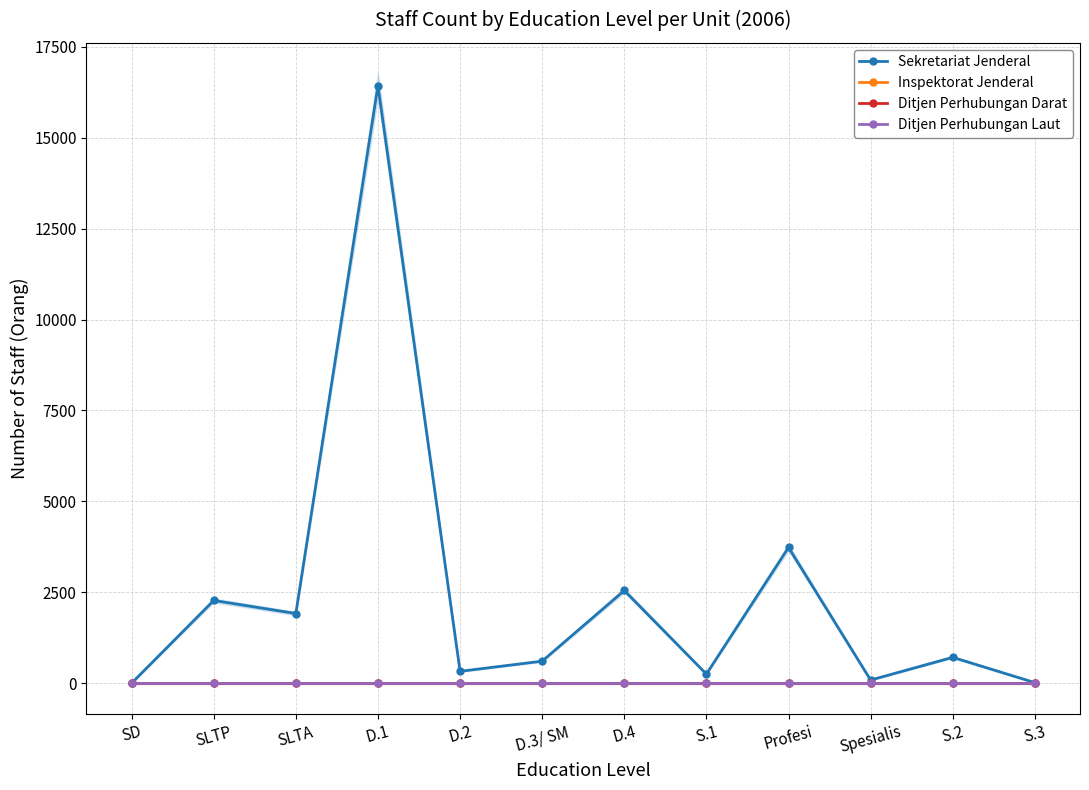

True or false: Inspektorat Jenderal has more than 0 interior local peaks.

False